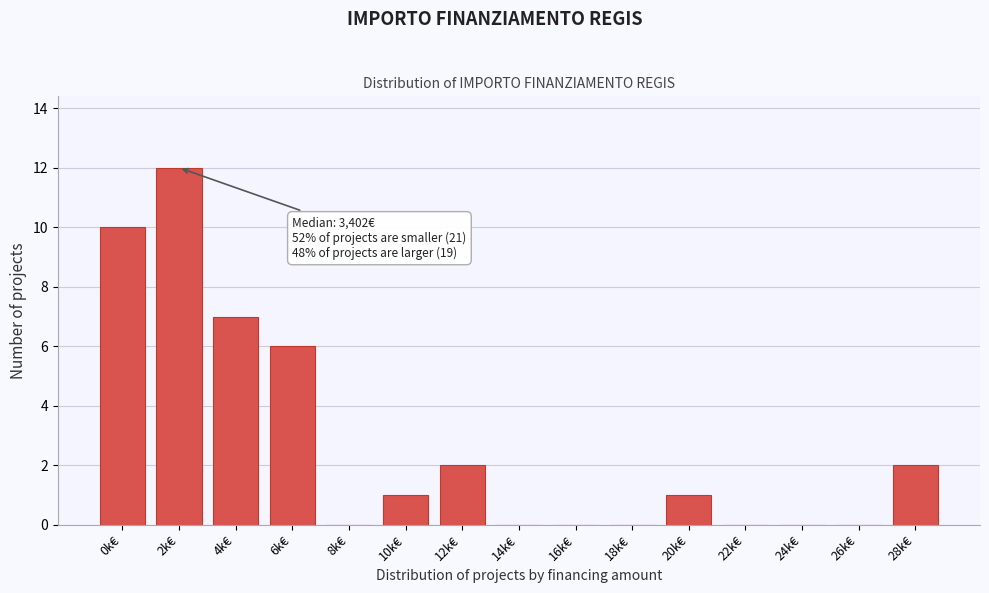

Reading right to left, transcribe all the data shown in this chart.

28k€=2	26k€=0	24k€=0	22k€=0	20k€=1	18k€=0	16k€=0	14k€=0	12k€=2	10k€=1	8k€=0	6k€=6	4k€=7	2k€=12	0k€=10